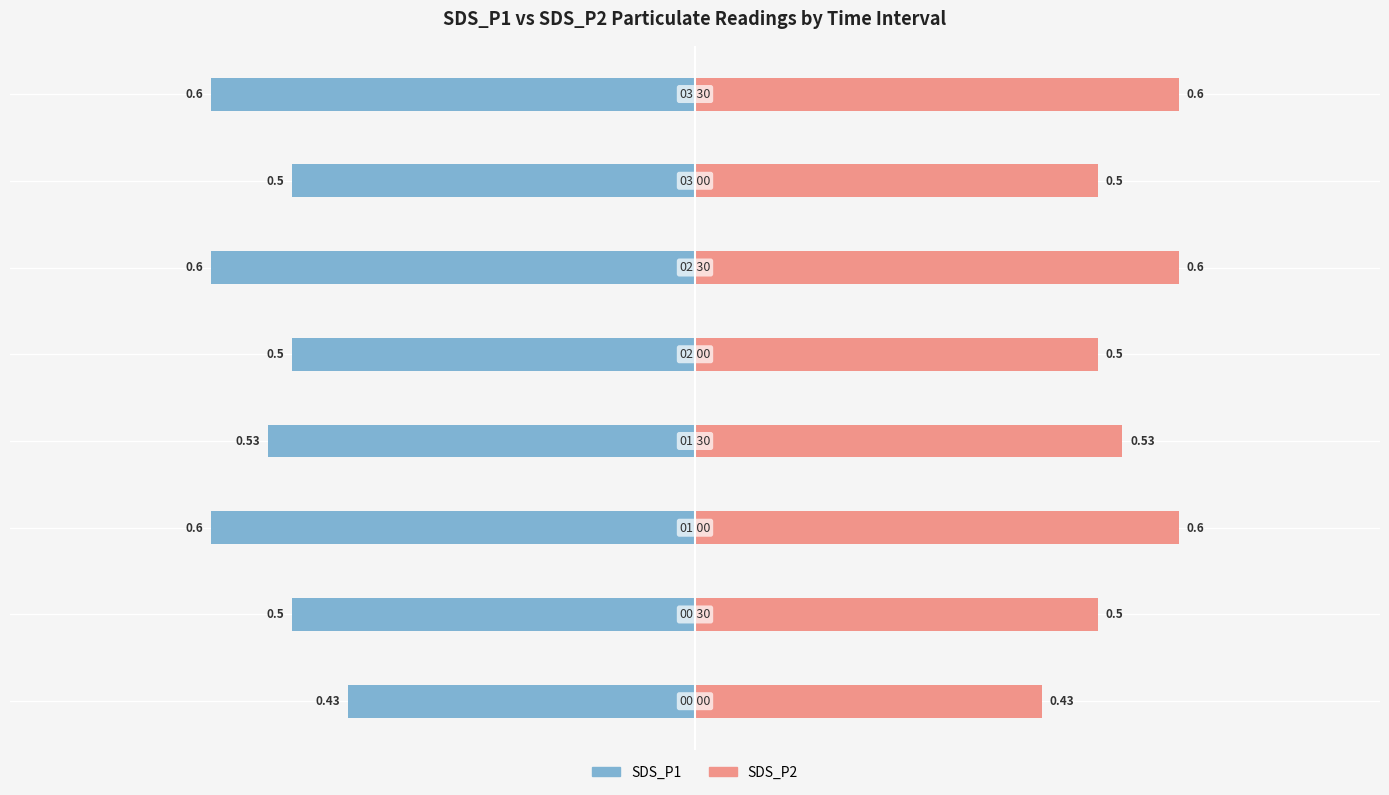

What is the value of the SDS_P1 bar at the 8th from the left?

-0.6